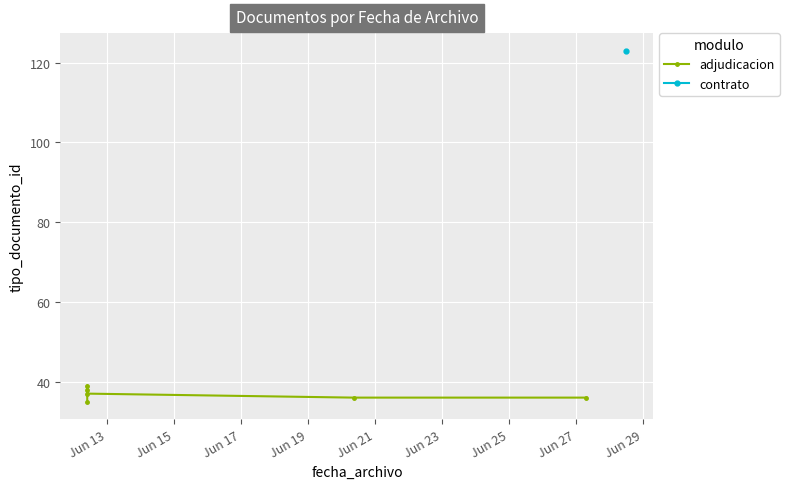

Is it true that the value at Jun 23 is 36?

True